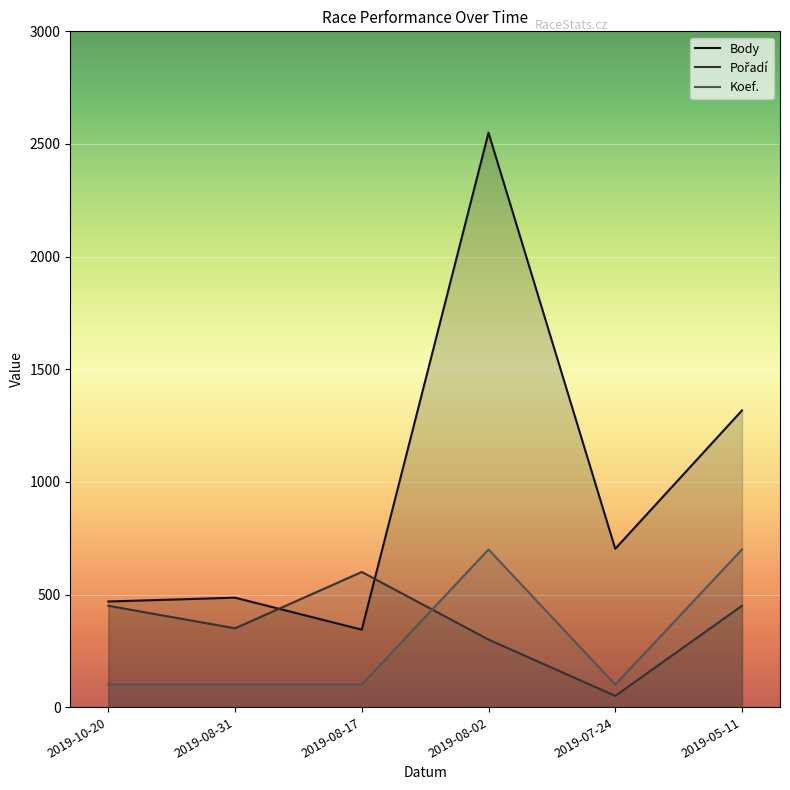

True or false: Koef. and Body intersect in this chart.

False